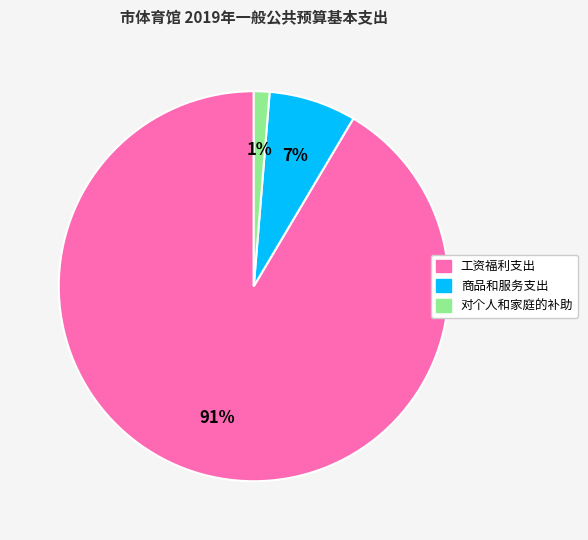

To the nearest percent, what is the average slice percentage?

33%